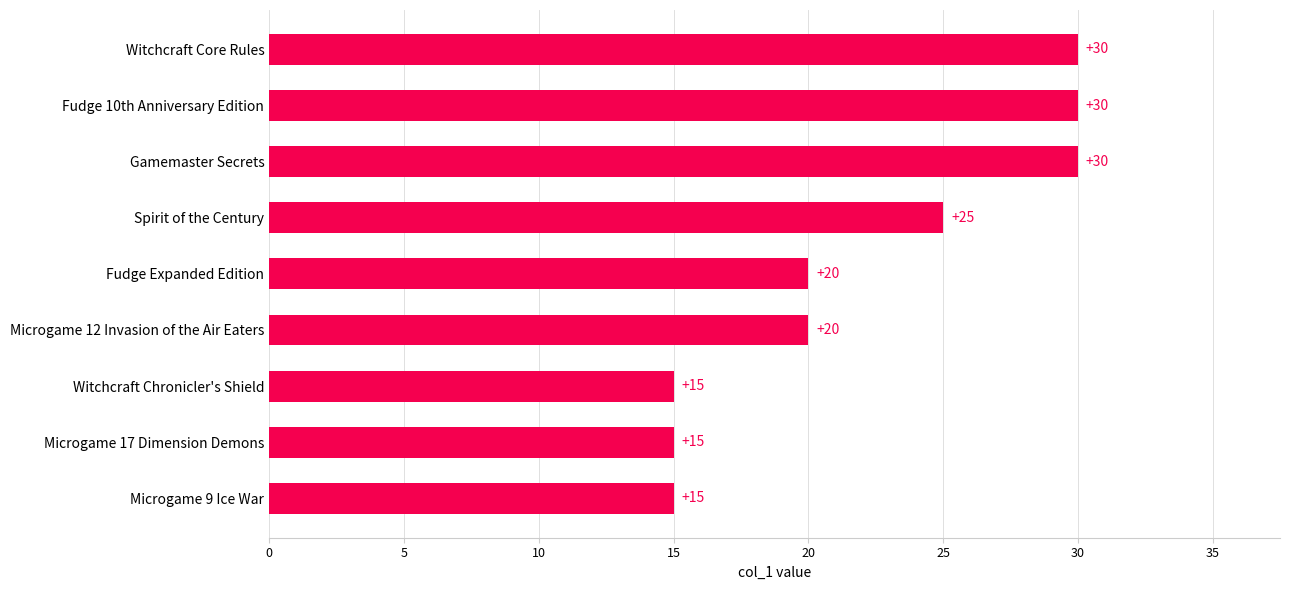

Which has a higher value, Fudge Expanded Edition or Fudge 10th Anniversary Edition?

Fudge 10th Anniversary Edition